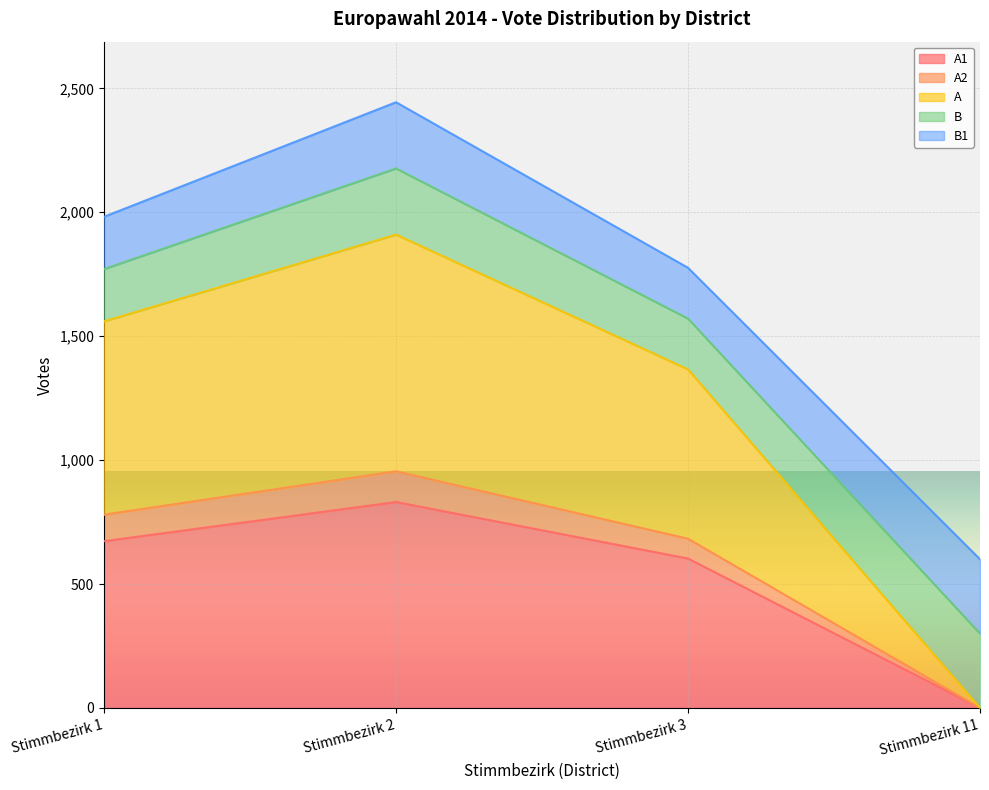

What is the approximate value of A1 at Stimmbezirk 1, to the nearest 100?

700